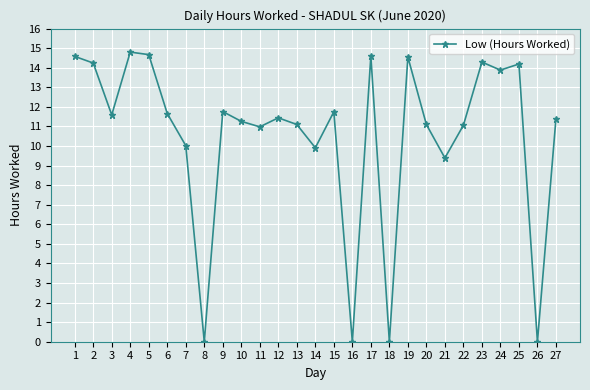

What is the sum of all values?

284.2